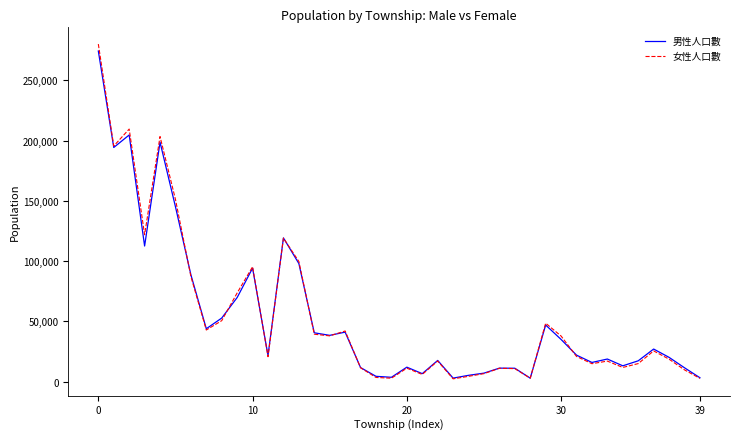

Which series has the largest range (max minus min)?

女性人口數